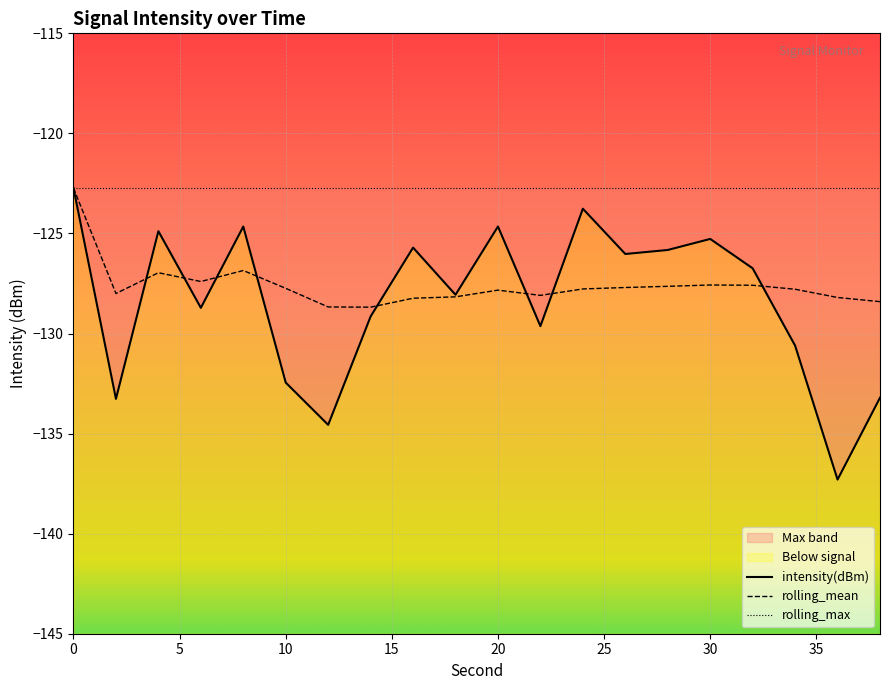

Which series has the widest spread of values?

intensity(dBm)